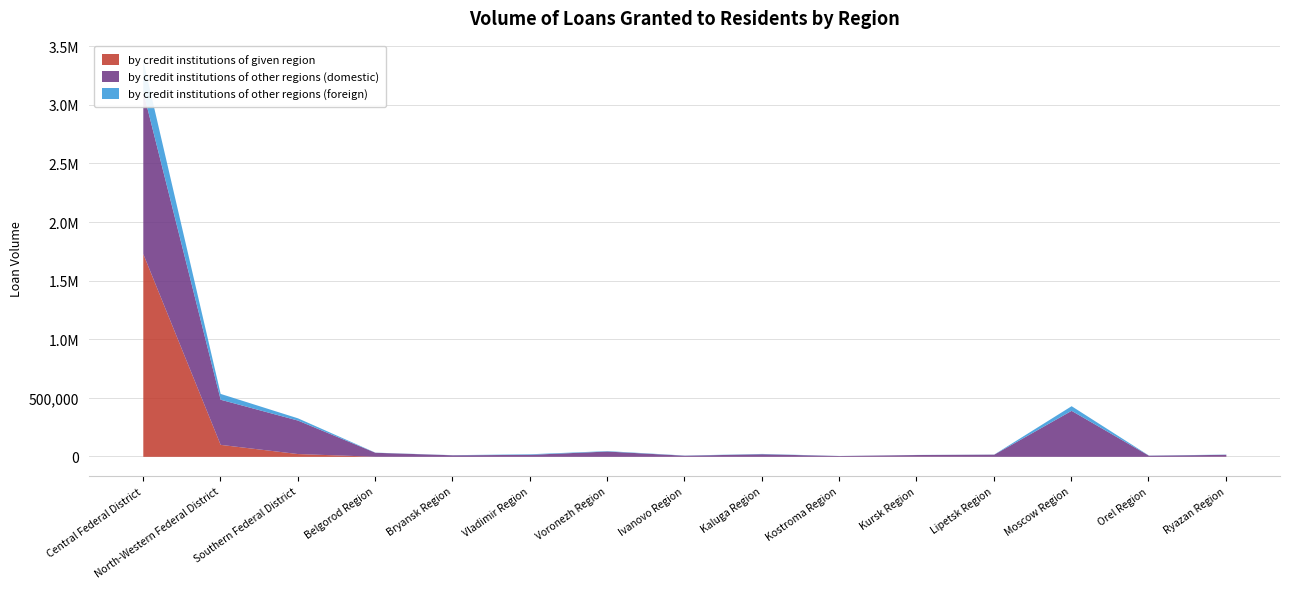

Where does the by credit institutions of other regions (domestic) series first go above 18030?

Central Federal District